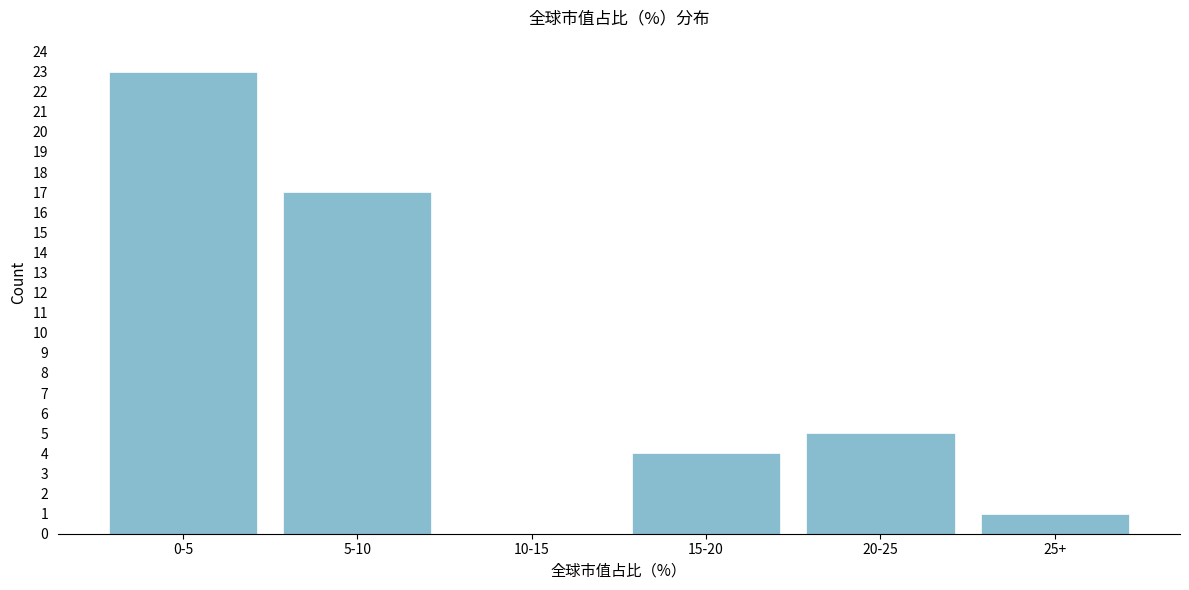

Reading right to left, extract all data points from this chart.

25+=1	20-25=5	15-20=4	10-15=0	5-10=17	0-5=23